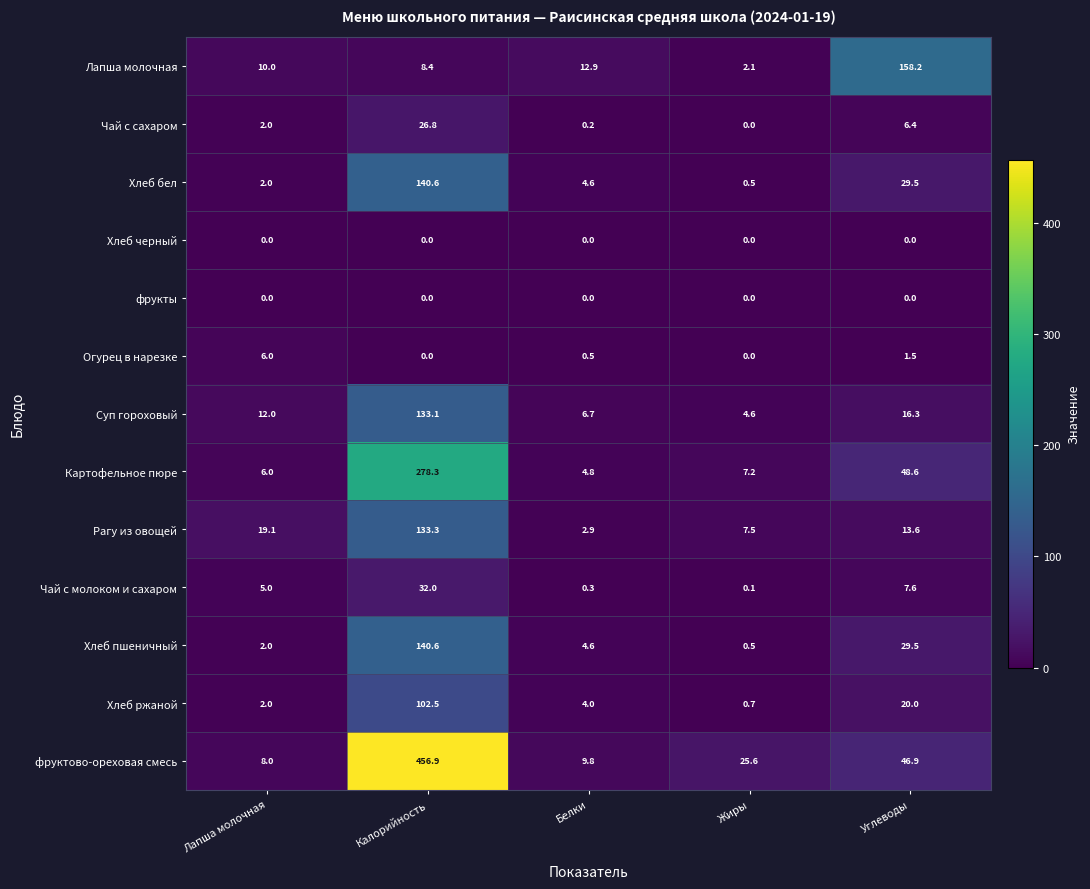

At which category is the sum across all series the highest?

Калорийность